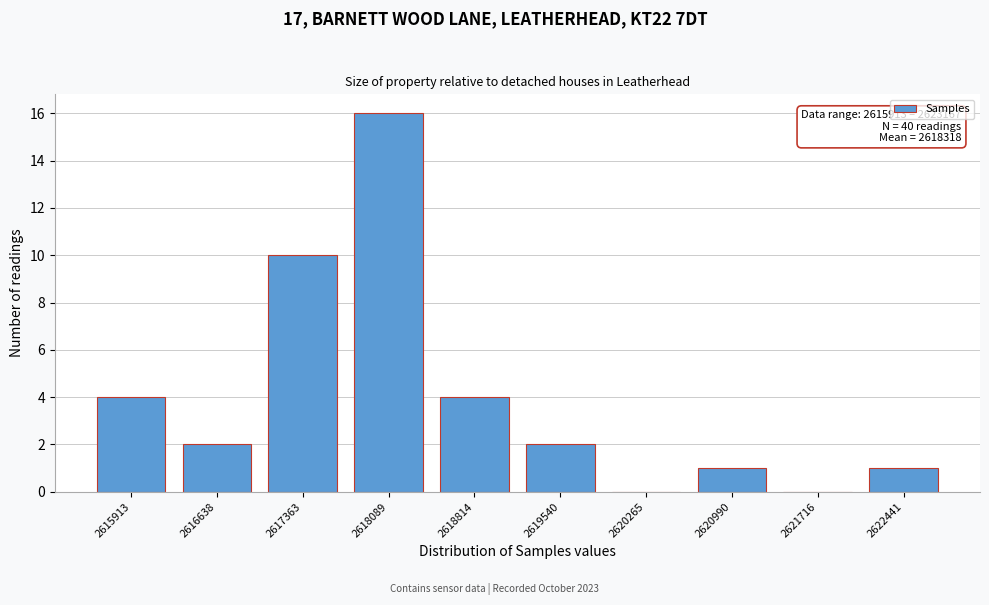

Reading right to left, list all the values displayed in this chart.

2622441=1	2621716=0	2620990=1	2620265=0	2619540=2	2618814=4	2618089=16	2617363=10	2616638=2	2615913=4